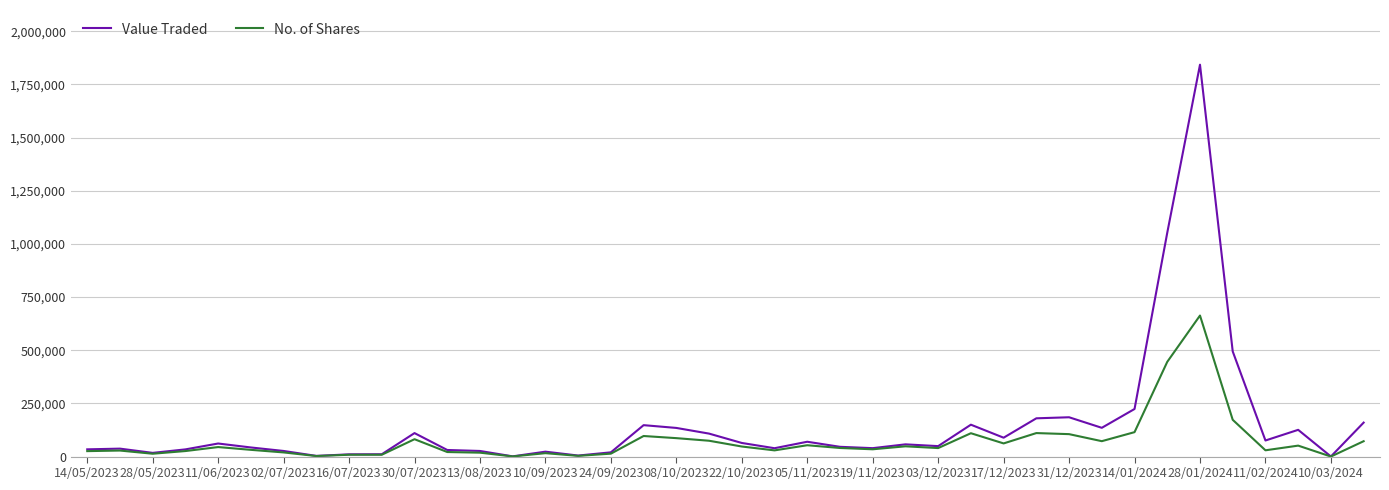

What is the minimum value shown in the chart?

200